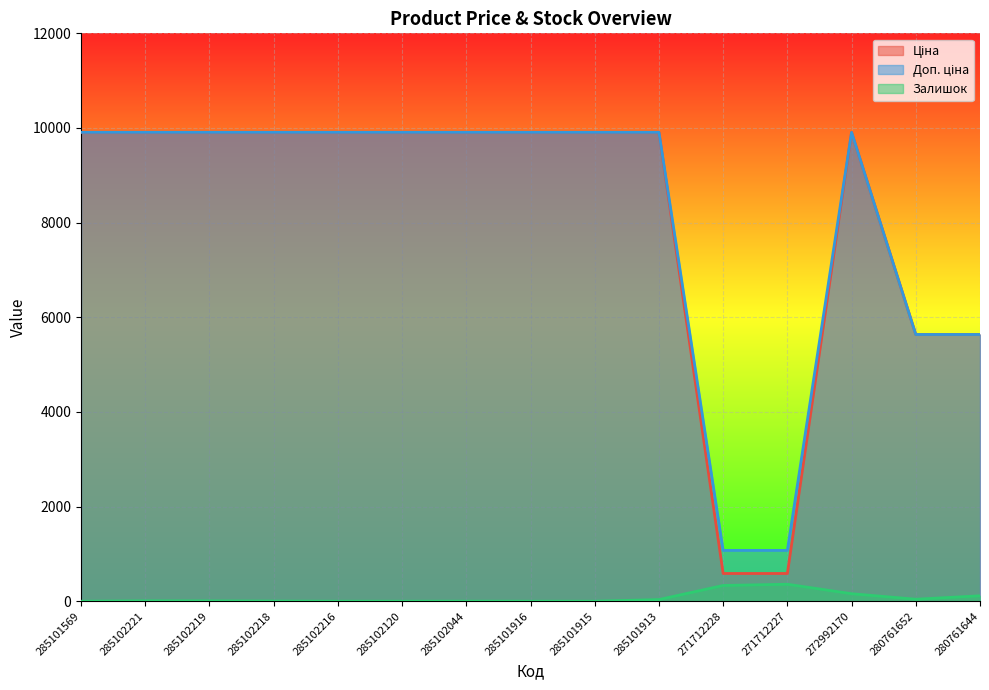

What is the difference between the Залишок values at 280761644 and 285101915?

115.0